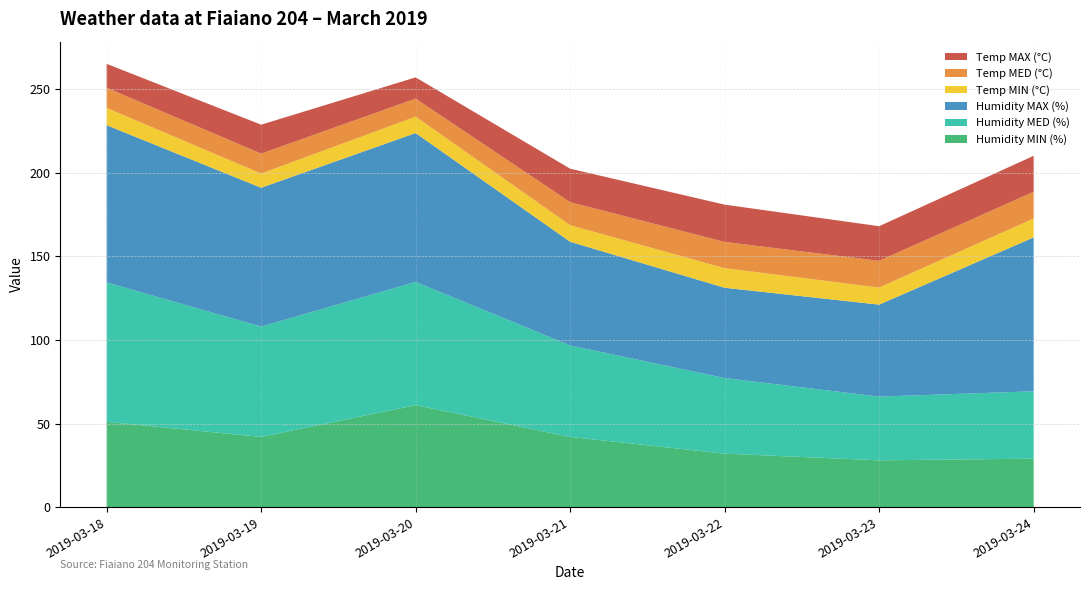

Reading right to left, extract all data points from this chart.

Temp MAX (°C): 2019-03-24=21.5	2019-03-23=20.7	2019-03-22=22.3	2019-03-21=20.0	2019-03-20=12.7	2019-03-19=17.3	2019-03-18=14.3
Temp MED (°C): 2019-03-24=16.0	2019-03-23=16.0	2019-03-22=15.7	2019-03-21=13.8	2019-03-20=10.8	2019-03-19=11.9	2019-03-18=12.1
Temp MIN (°C): 2019-03-24=11.3	2019-03-23=10.2	2019-03-22=11.7	2019-03-21=9.9	2019-03-20=9.8	2019-03-19=8.5	2019-03-18=10.3
Humidity MAX (%): 2019-03-24=92.0	2019-03-23=55.0	2019-03-22=54.0	2019-03-21=62.0	2019-03-20=89.0	2019-03-19=83.0	2019-03-18=94.0
Humidity MED (%): 2019-03-24=40.3	2019-03-23=38.1	2019-03-22=45.2	2019-03-21=54.7	2019-03-20=73.7	2019-03-19=66.0	2019-03-18=83.4
Humidity MIN (%): 2019-03-24=29.0	2019-03-23=28.0	2019-03-22=32.0	2019-03-21=42.0	2019-03-20=61.0	2019-03-19=42.0	2019-03-18=51.0